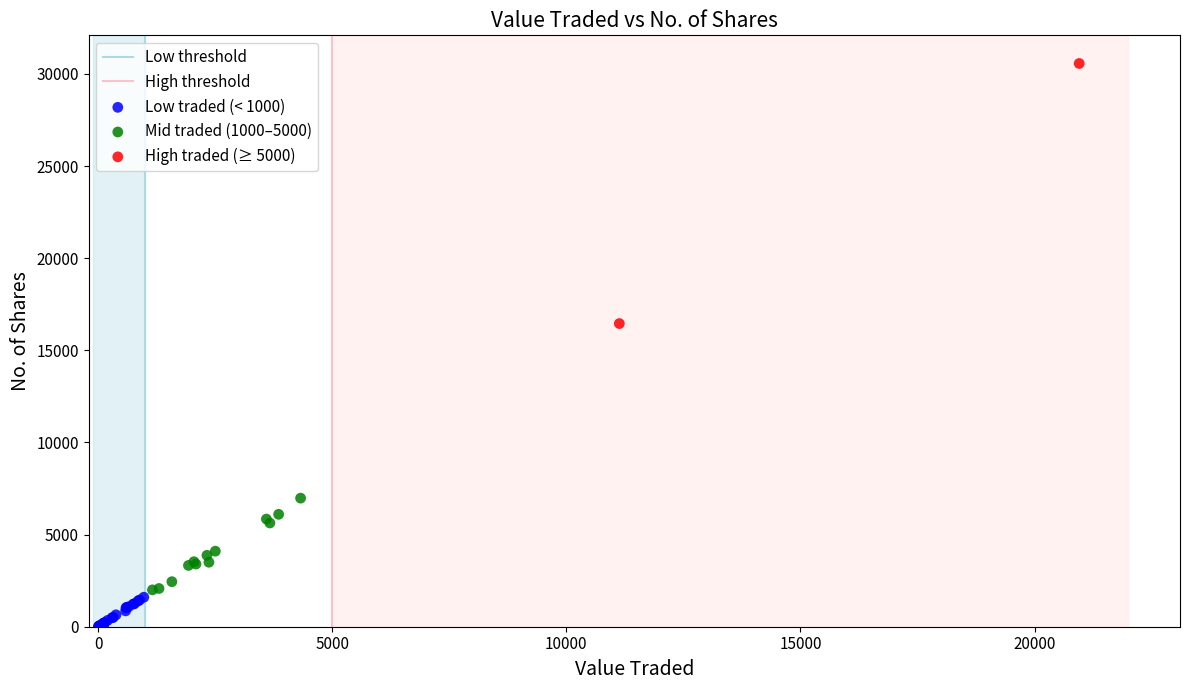

Which series reaches the minimum Y coordinate?

Low traded (< 1000)